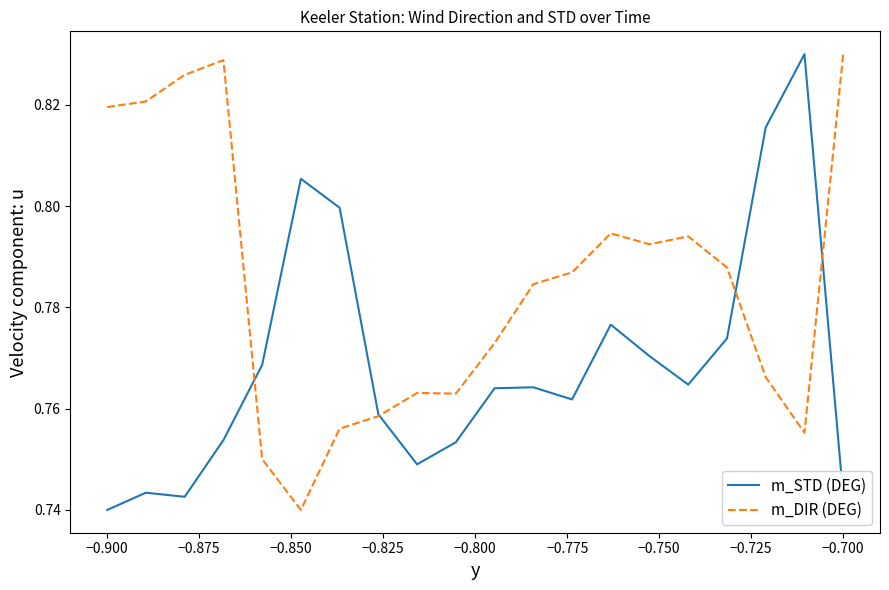

List the series in order of their overall mean, lowest first.

m_STD (DEG), m_DIR (DEG)